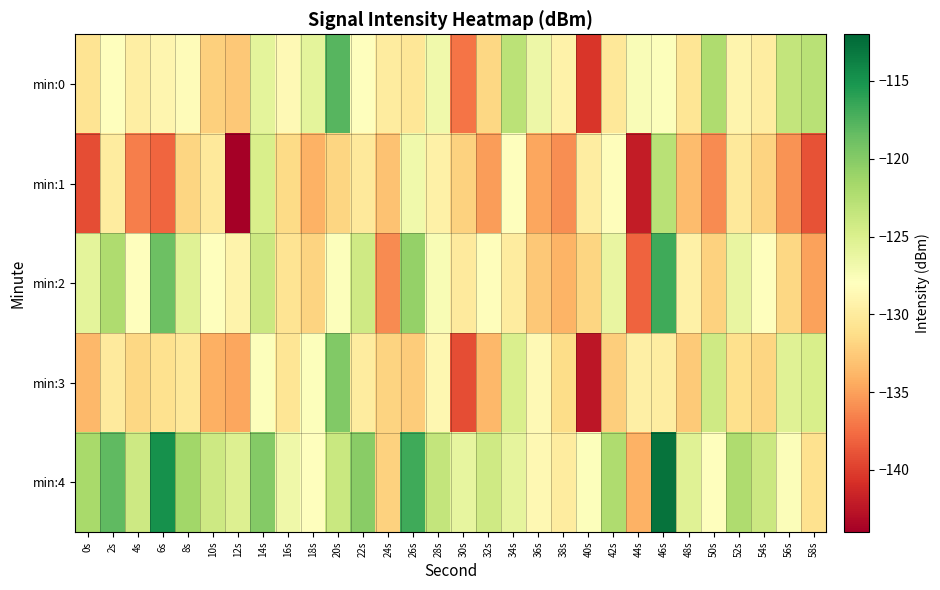

Which label corresponds to the largest value in the chart?

46s